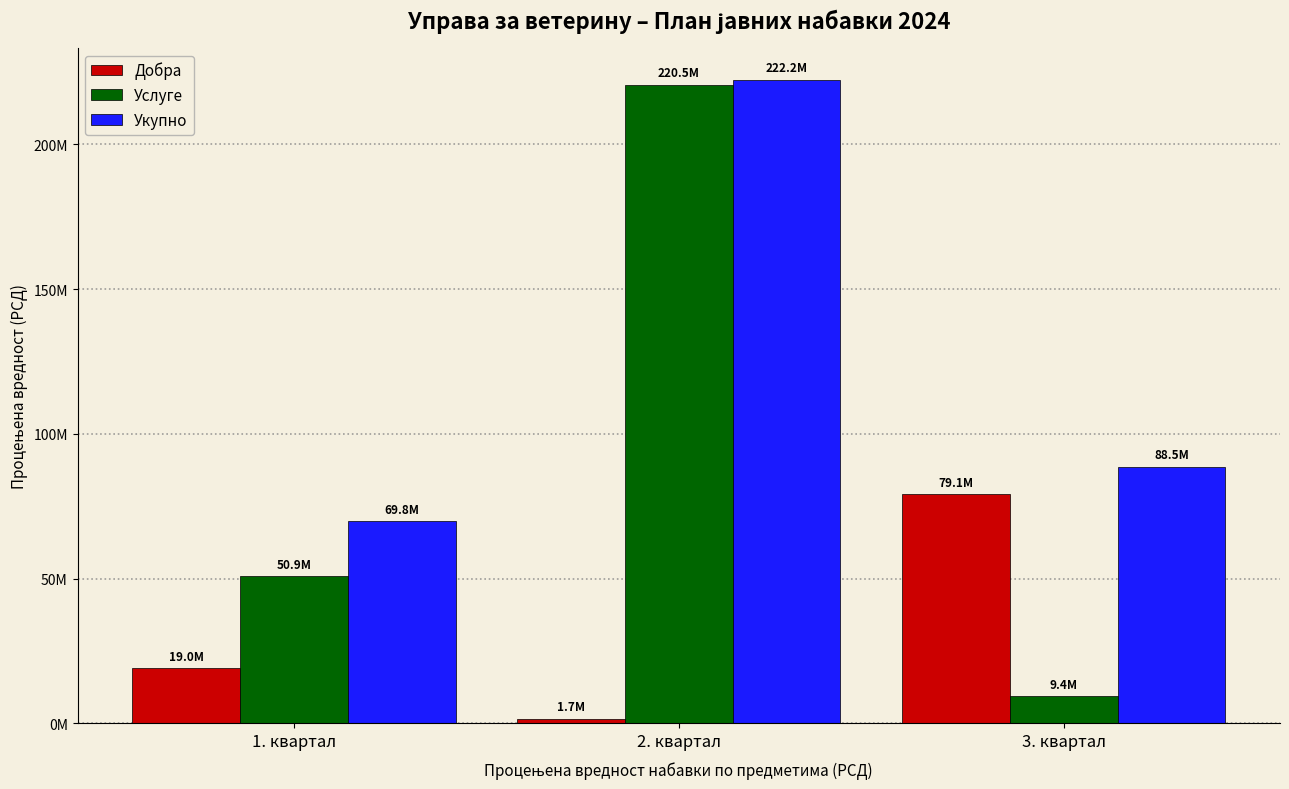

What are all the series names shown in the legend?

Добра, Услуге, Укупно